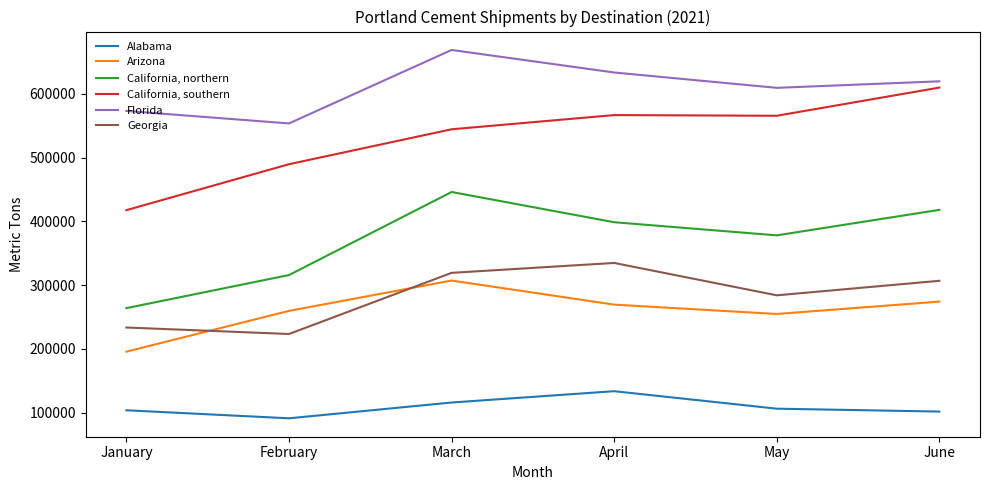

What is the difference between the highest and lowest values at February?

462644